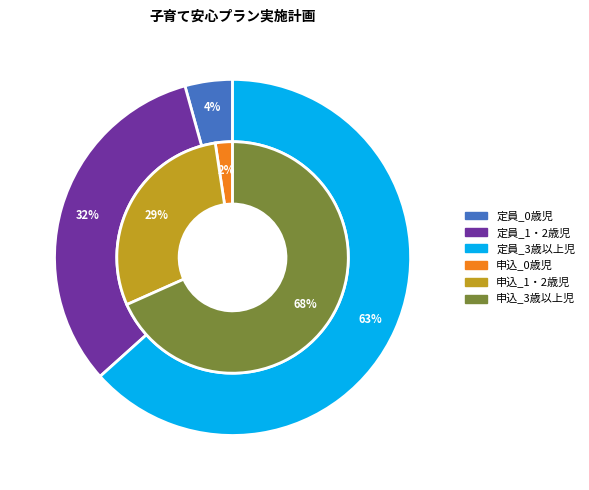

Rank the categories by 申込者数 value from lowest to highest.

0歳児, 1・2歳児, 3歳以上児